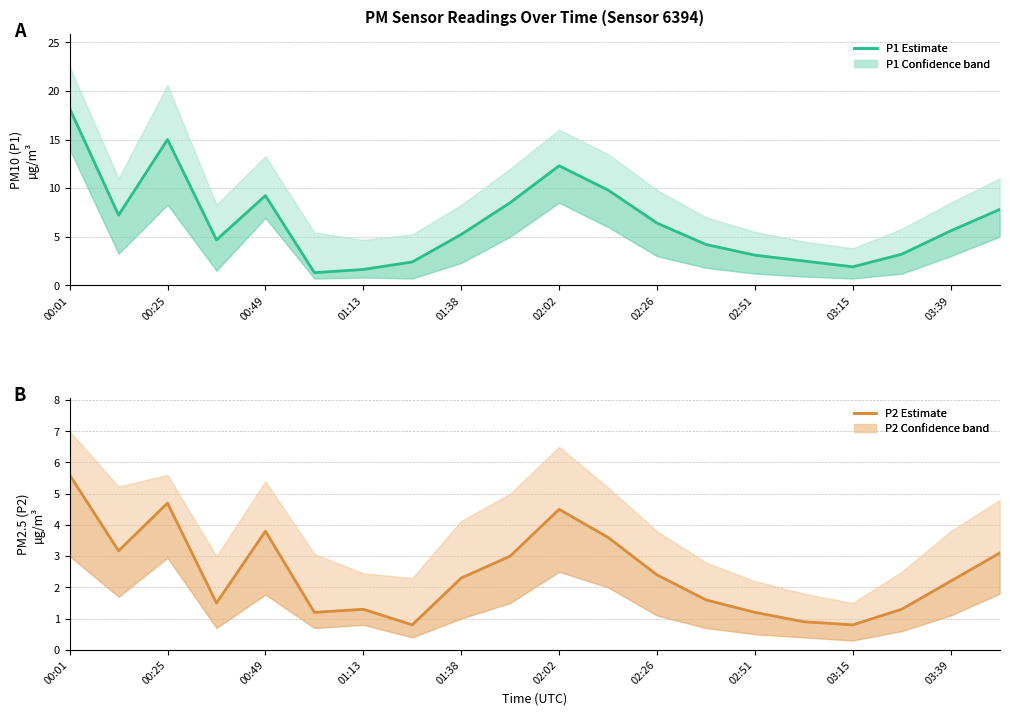

True or false: P1 (PM10 estimate) has more than 2 points higher than both neighbors.

True